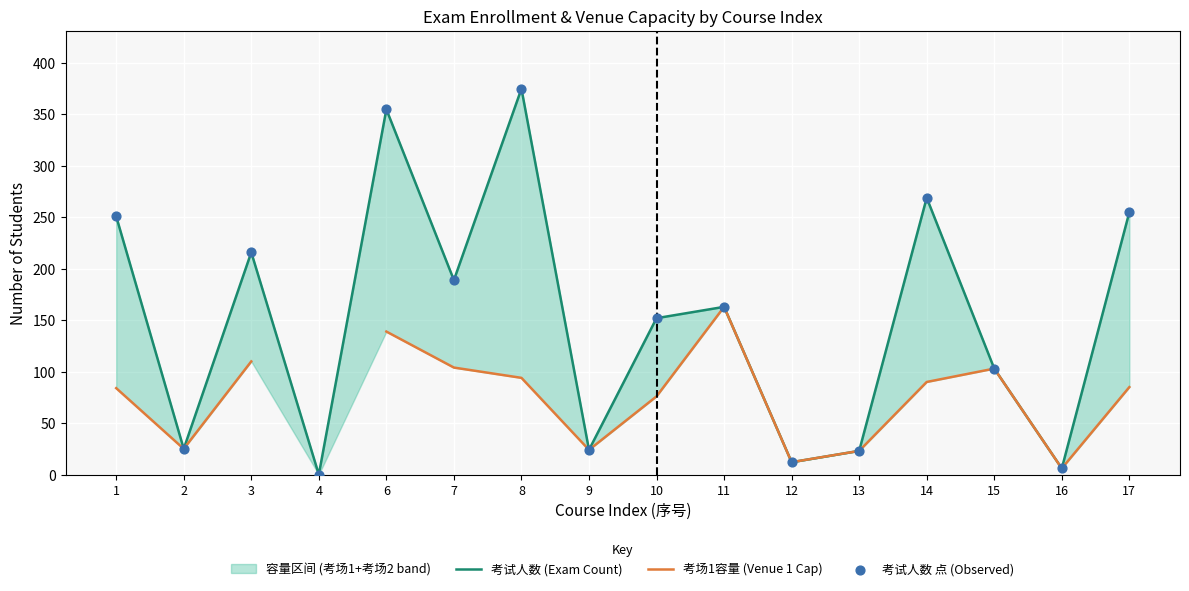

Which series reaches the maximum Y coordinate?

考试人数 (Exam Count)